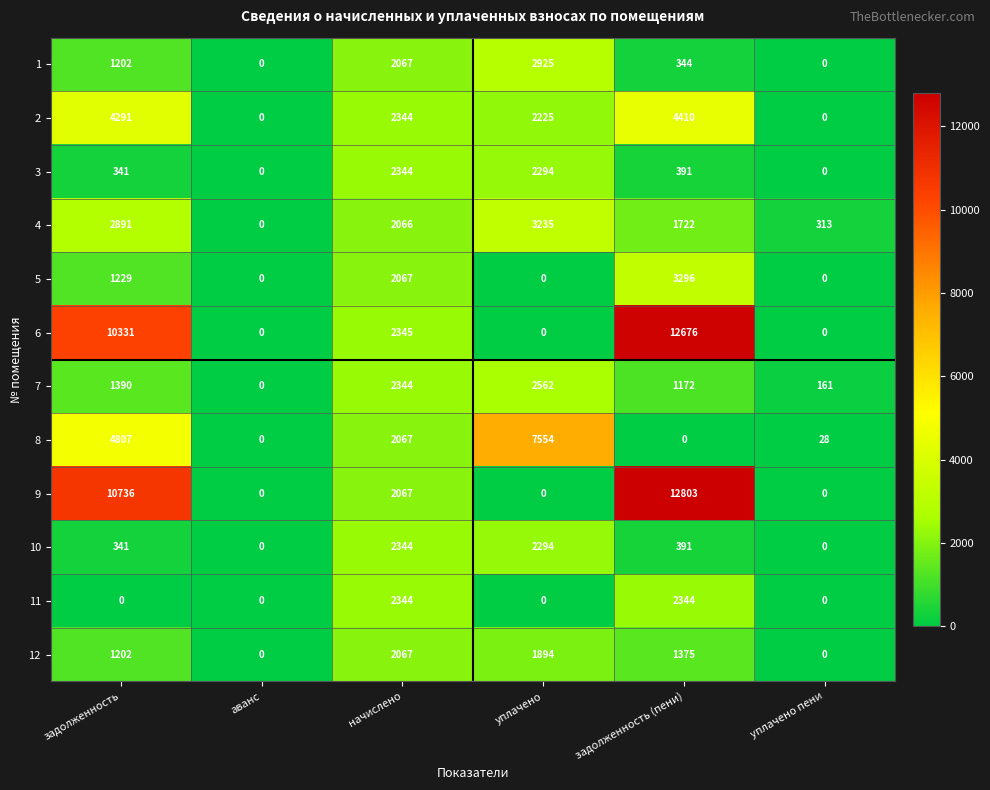

At how many categories does at least one series exceed 975?

4